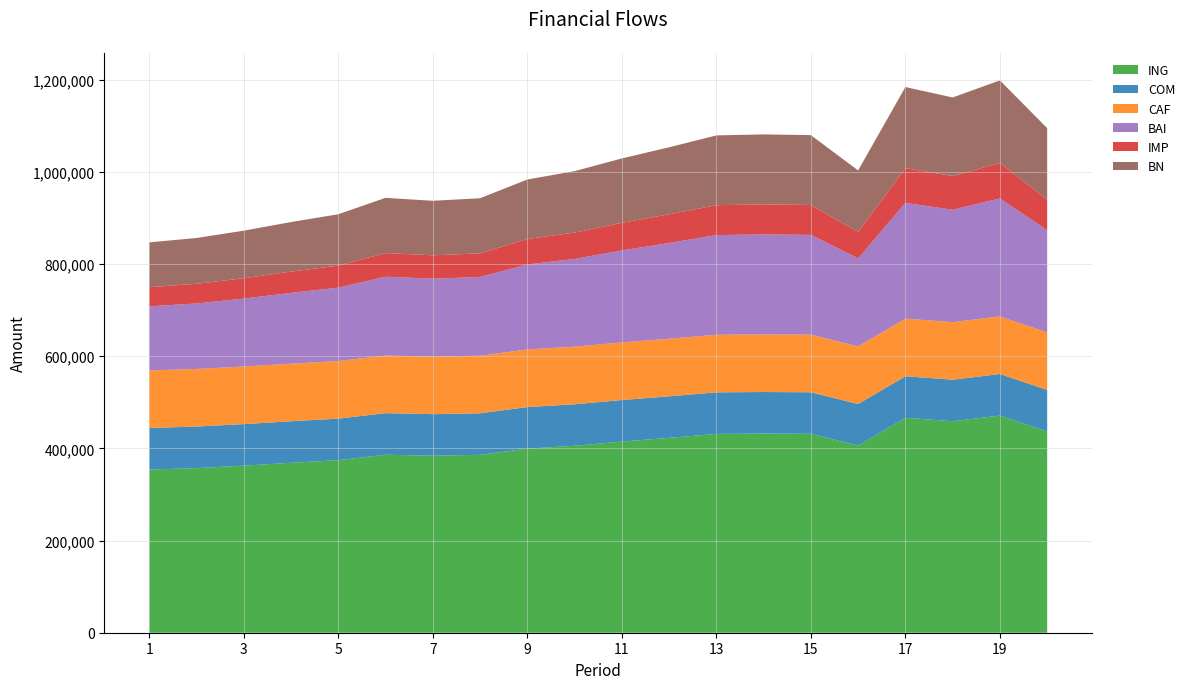

Reading left to right, transcribe all the data shown in this chart.

ING: 354145.4	357317.3	362599.0	368841.0	374477.4	386354.5	384225.5	386059.8	399619.9	405674.0	414868.0	422930.1	431529.7	432260.4	431741.6	406185.6	466522.6	458977.4	471332.7	436785.9
COM: 90175.7	90175.7	90175.7	90175.7	90175.7	90175.7	90175.7	90175.7	90175.7	90175.7	90175.7	90175.7	90175.7	90175.7	90175.7	90175.7	90175.7	90175.7	90175.7	90175.7
CAF: 125000.0	125000.0	125000.0	125000.0	125000.0	125000.0	125000.0	125000.0	125000.0	125000.0	125000.0	125000.0	125000.0	125000.0	125000.0	125000.0	125000.0	125000.0	125000.0	125000.0
BAI: 138969.6	142141.6	147423.3	153665.2	159301.6	171178.8	169049.7	170884.1	184444.2	190498.2	199692.2	207754.4	216353.9	217084.6	216565.9	191009.9	251346.9	243801.7	256156.9	221610.2
IMP: 41690.9	42642.5	44227.0	46099.6	47790.5	51353.6	50714.9	51265.2	55333.3	57149.5	59907.7	62326.3	64906.2	65125.4	64969.8	57303.0	75404.1	73140.5	76847.1	66483.1
BN: 97278.7	99499.1	103196.3	107565.7	111511.2	119825.1	118334.8	119618.8	129110.9	133348.8	139784.6	145428.1	151447.8	151959.2	151596.1	133706.9	175942.8	170661.2	179309.8	155127.1